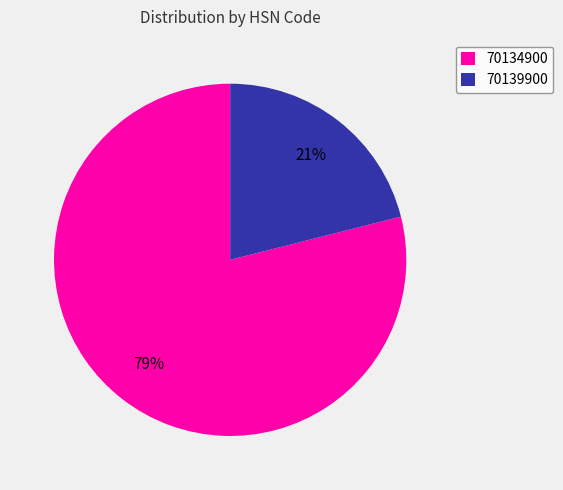

To the nearest percent, what is the combined percentage of 70139900 and 70134900?

100%